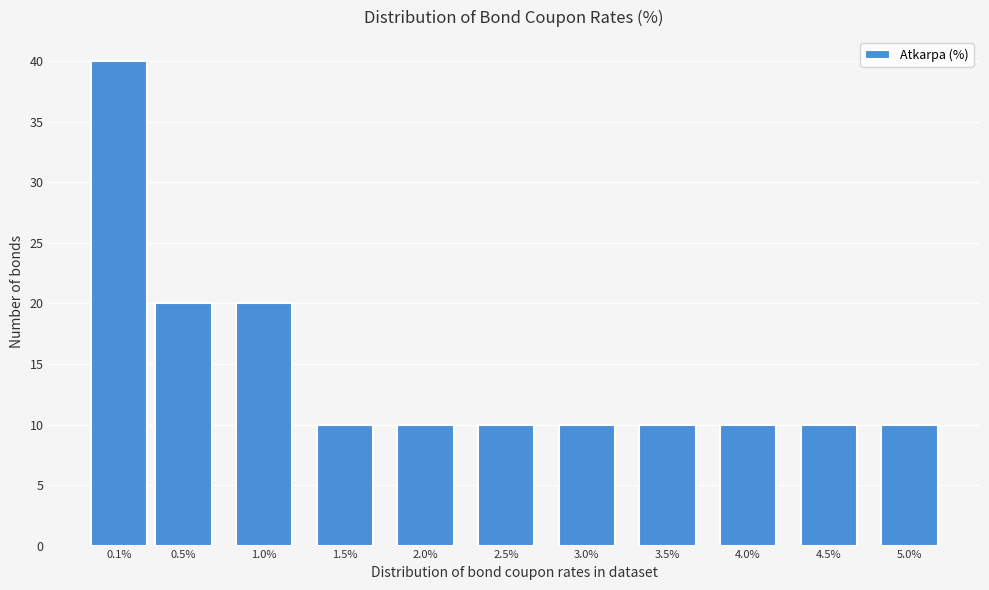

Reading right to left, what are all the values shown in this chart?

10	10	10	10	10	10	10	10	20	20	40